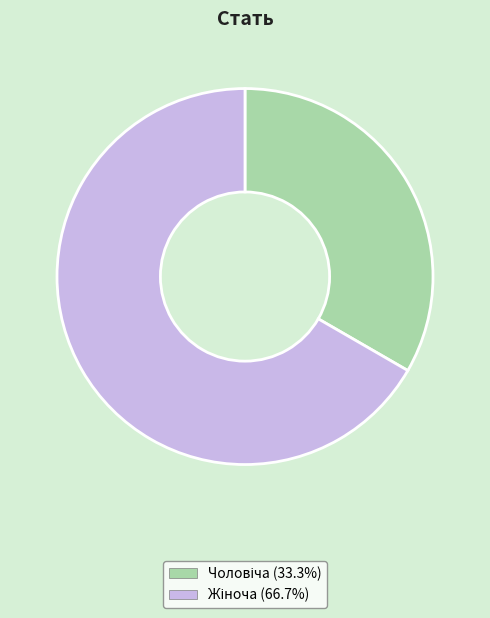

Does any single category account for the majority?

Yes